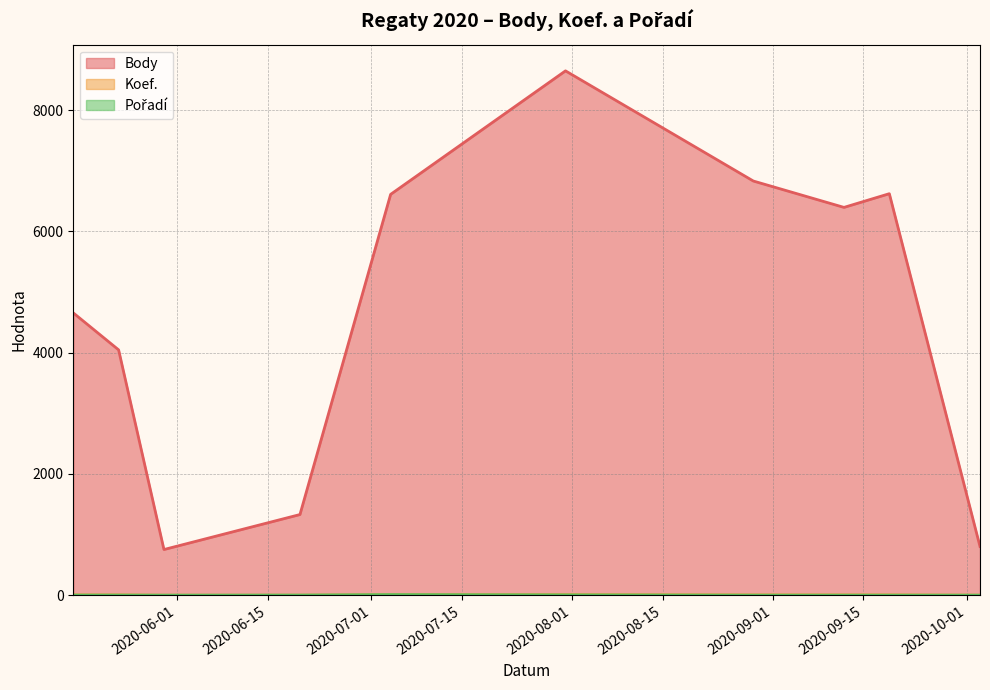

What are all the series names shown in the legend?

Body, Koef., Pořadí